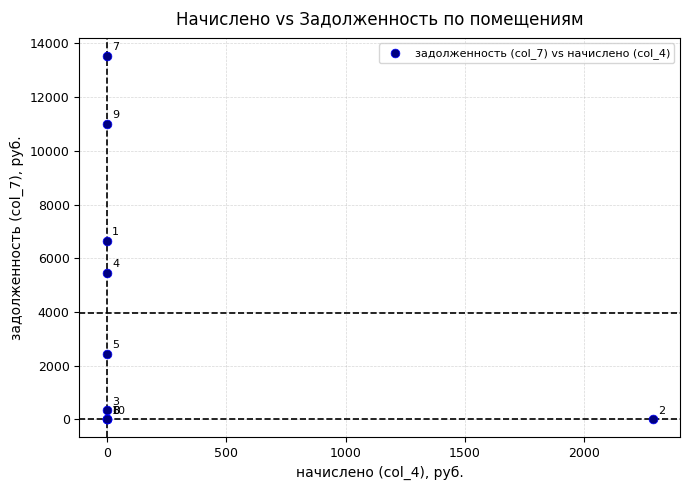

What Y value in the scatter plot is closest to 6765?

6652.9